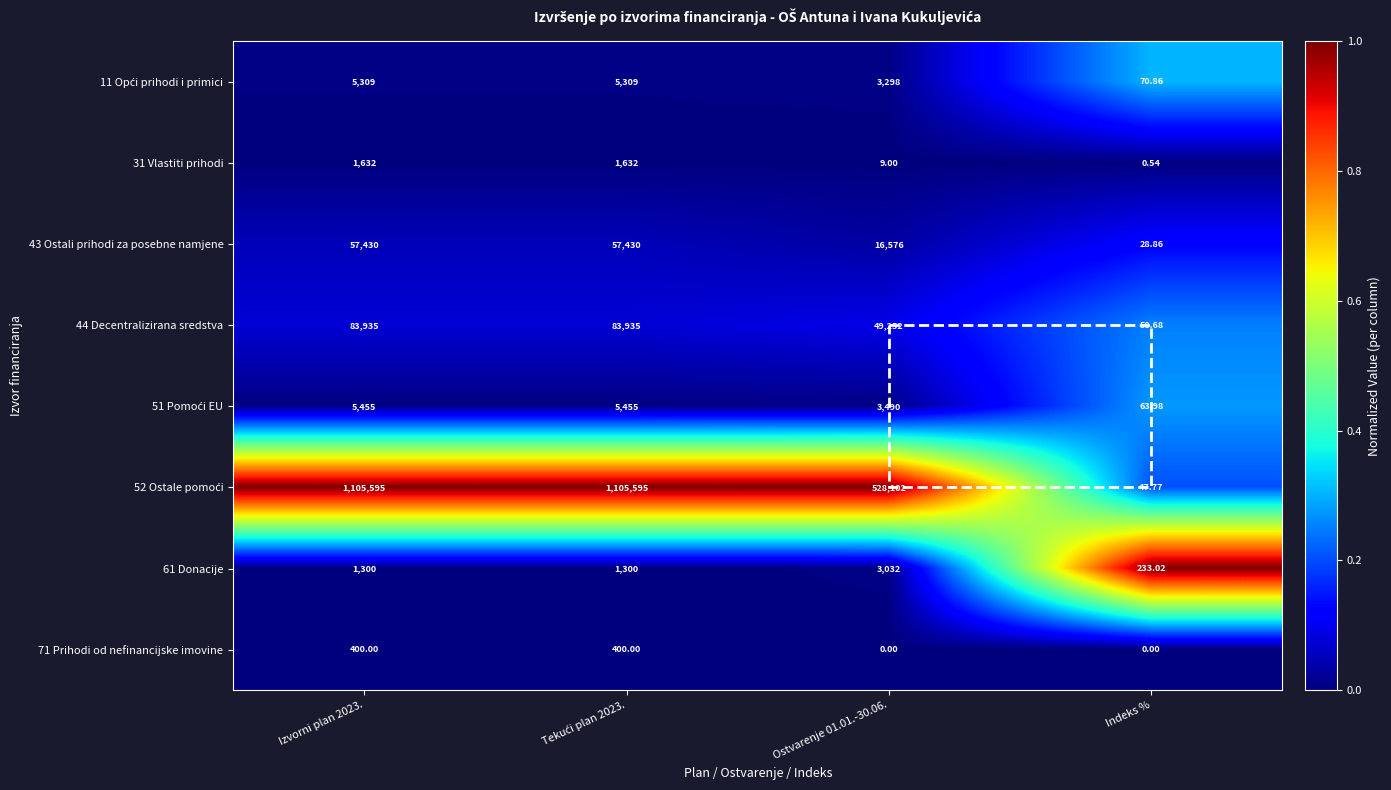

At which label does 31 Vlastiti prihodi reach its minimum?

Indeks %